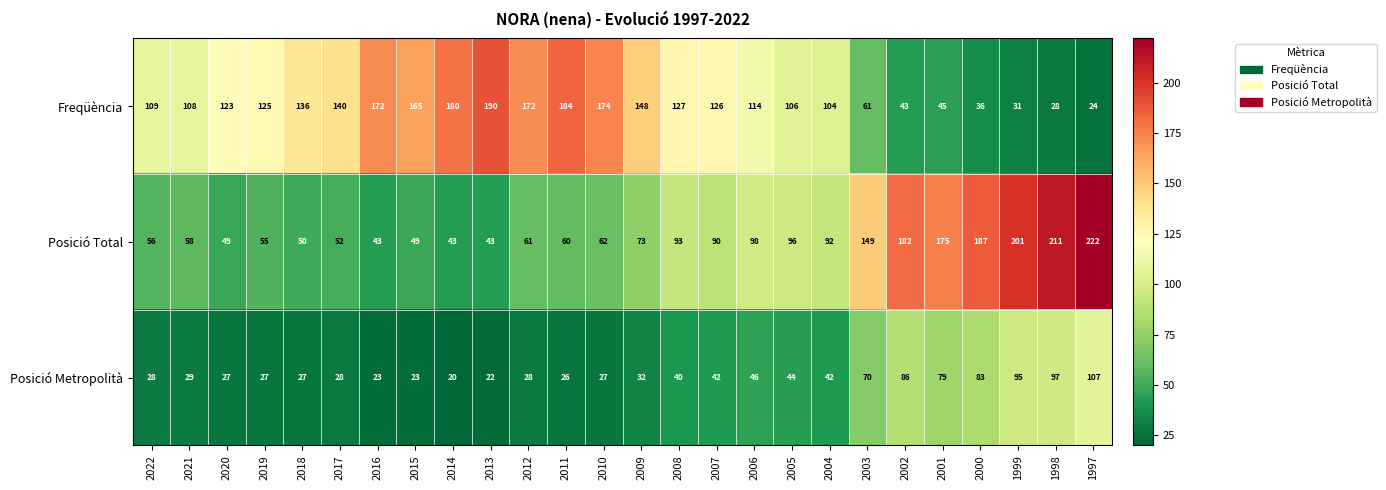

Which series has the largest total across all categories?

Freqüència